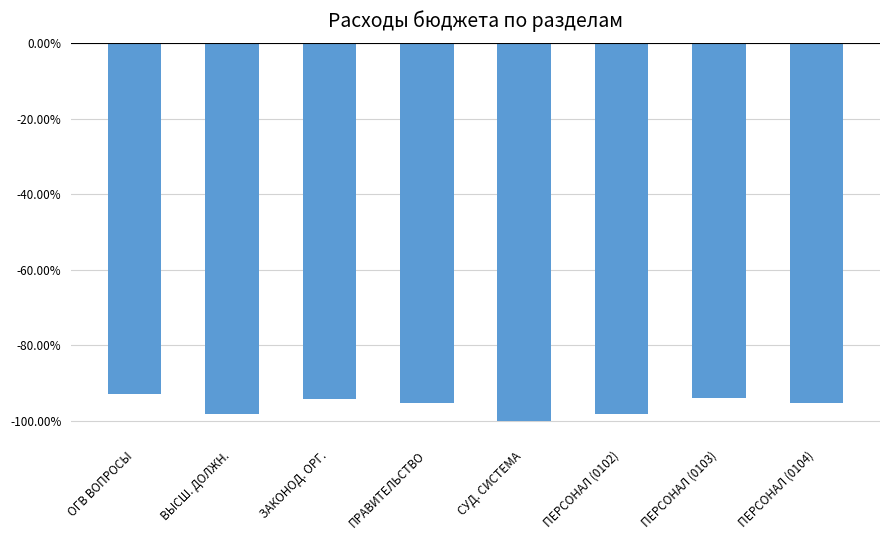

Where is the data nearest to the value 0?

ОГВ ВОПРОСЫ